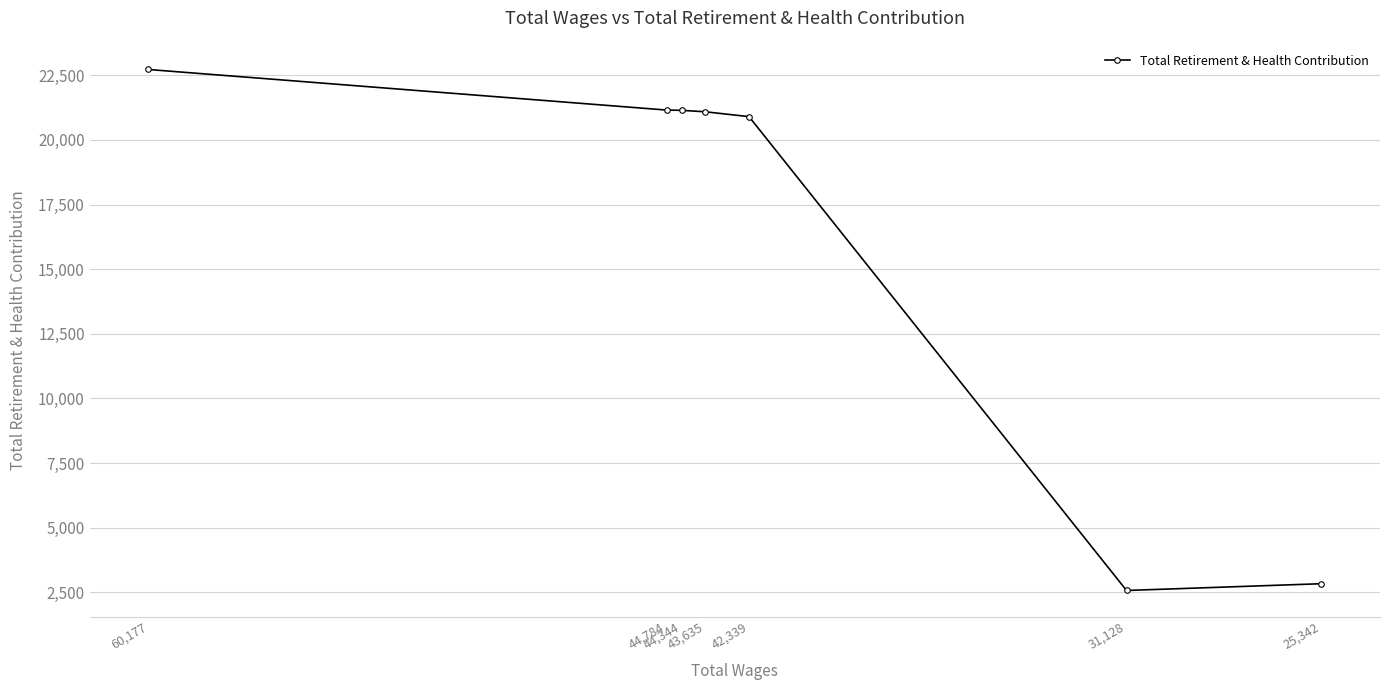

What is the difference between the values at 44,784 and 31,128?

18588.8